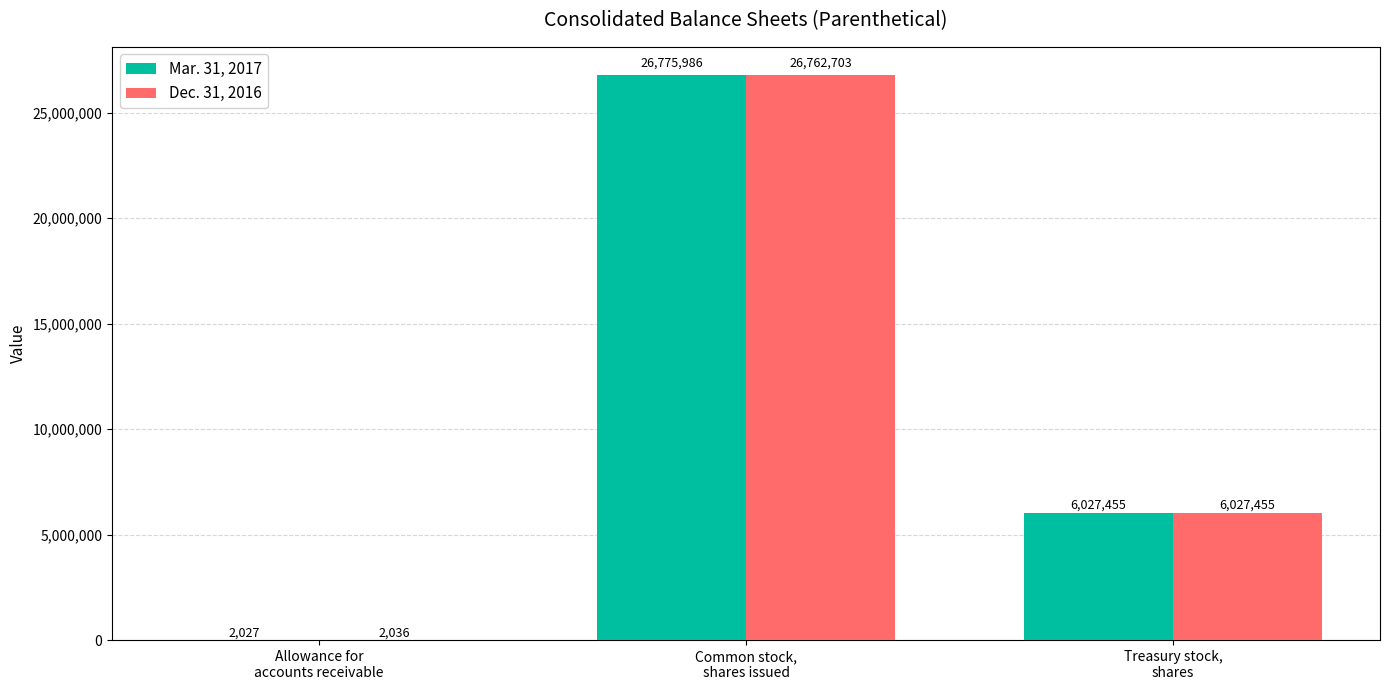

Which series has the largest range (max minus min)?

Mar. 31, 2017